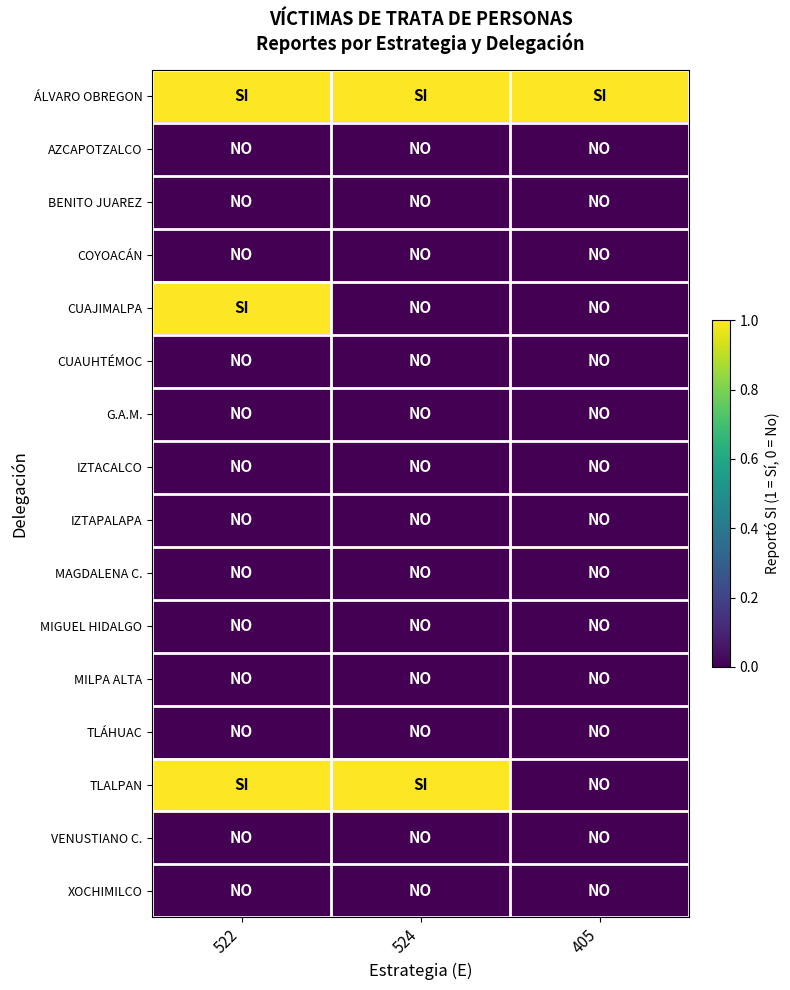

Reading left to right, transcribe all the data shown in this chart.

ÁLVARO OBREGON: 522=1	524=1	405=1
AZCAPOTZALCO: 522=0	524=0	405=0
BENITO JUAREZ: 522=0	524=0	405=0
COYOACÁN: 522=0	524=0	405=0
CUAJIMALPA: 522=1	524=0	405=0
CUAUHTÉMOC: 522=0	524=0	405=0
G.A.M.: 522=0	524=0	405=0
IZTACALCO: 522=0	524=0	405=0
IZTAPALAPA: 522=0	524=0	405=0
MAGDALENA C.: 522=0	524=0	405=0
MIGUEL HIDALGO: 522=0	524=0	405=0
MILPA ALTA: 522=0	524=0	405=0
TLÁHUAC: 522=0	524=0	405=0
TLALPAN: 522=1	524=1	405=0
VENUSTIANO C.: 522=0	524=0	405=0
XOCHIMILCO: 522=0	524=0	405=0